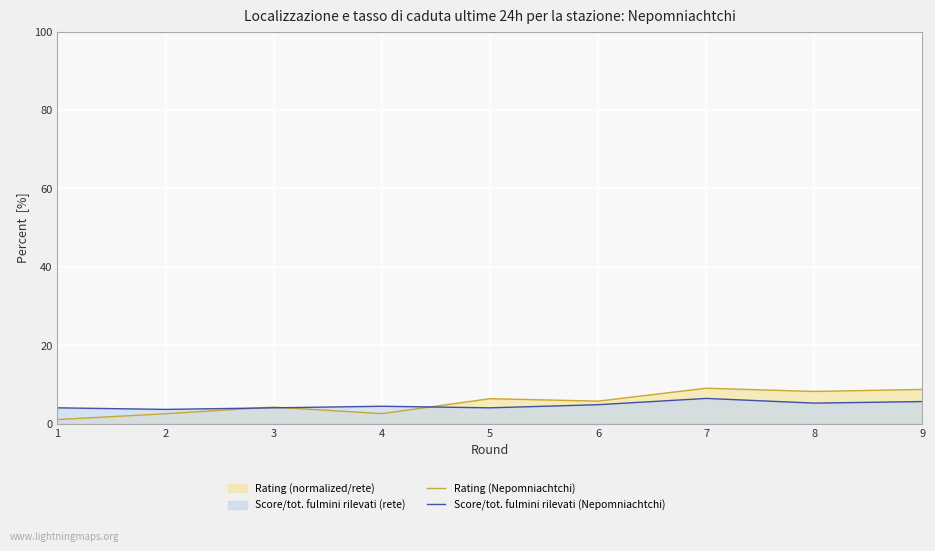

Where is Rating (Nepomniachtchi) nearest to the value 5?

6